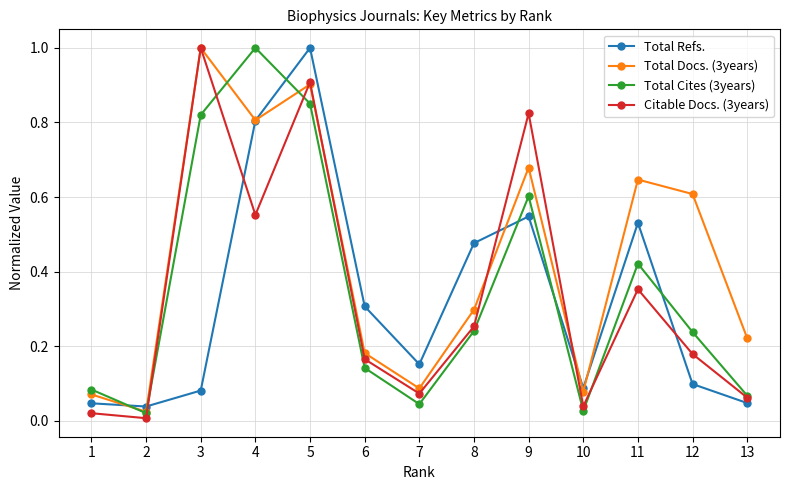

Which series has the largest total across all categories?

Total Docs. (3years)